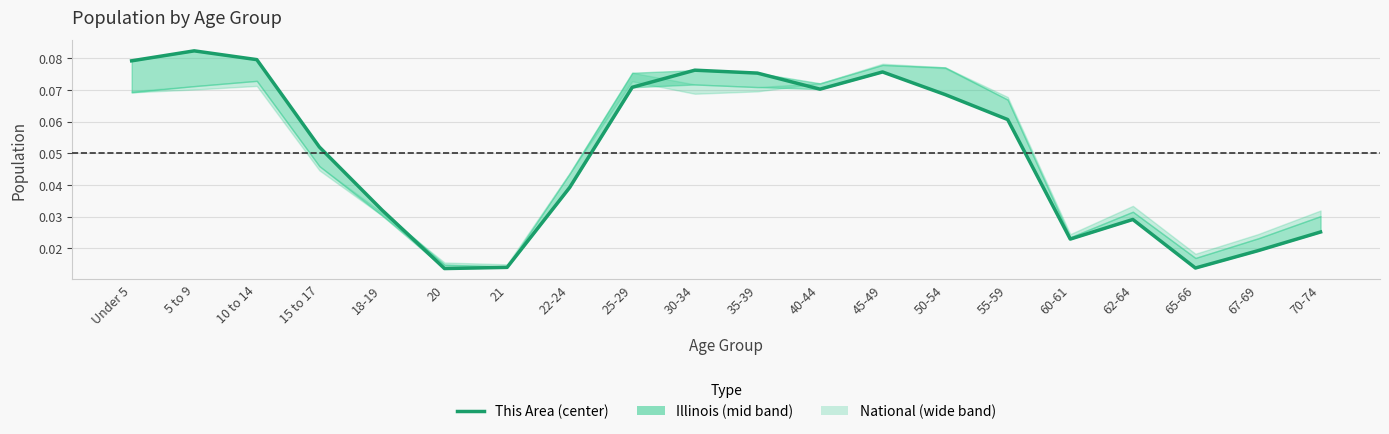

Reading left to right, extract all data points from this chart.

0.1	0.1	0.1	0.1	0.0	0.0	0.0	0.0	0.1	0.1	0.1	0.1	0.1	0.1	0.1	0.0	0.0	0.0	0.0	0.0